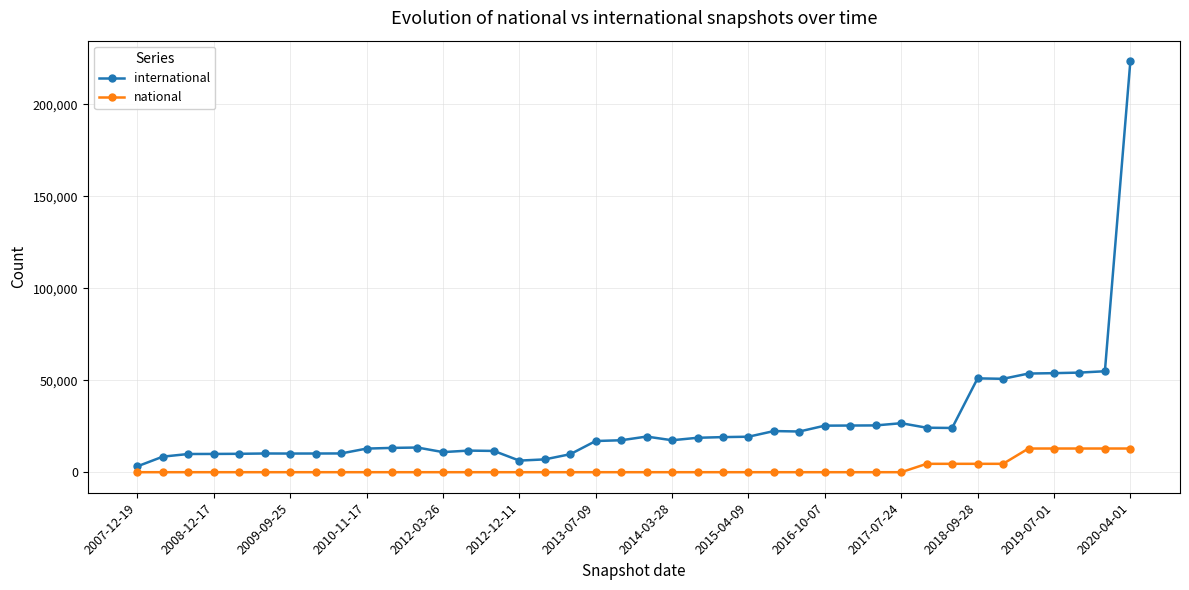

True or false: international has more than 0 points higher than both neighbors.

True